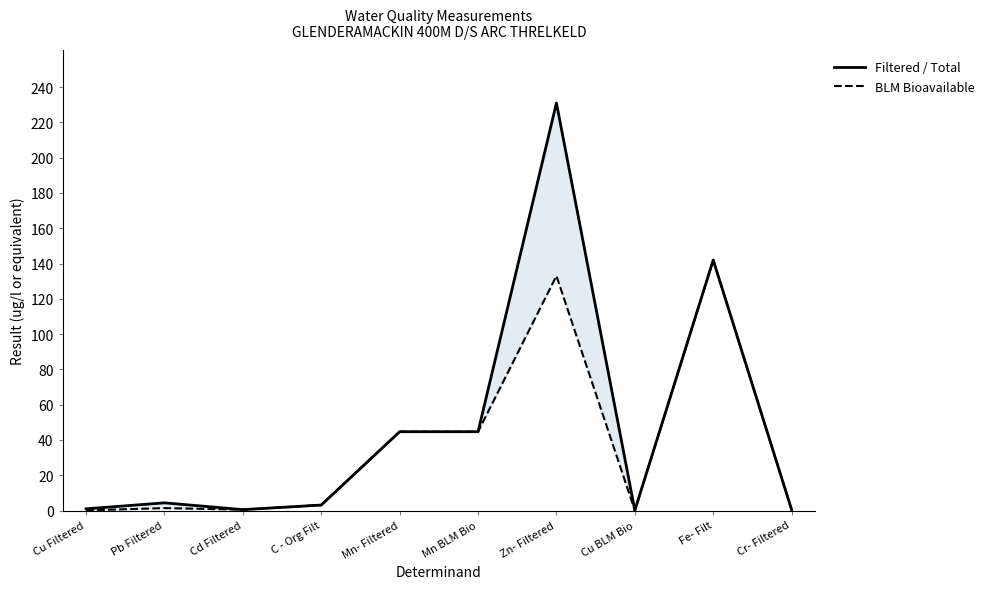

Reading left to right, what are all the values shown in this chart?

Filtered / Total: 1.0	4.4	0.5	3.1	44.7	44.7	231.0	0.1	142.0	0.5
BLM Bioavailable: 0.1	1.4	0.5	3.1	44.7	44.7	133.0	0.1	142.0	0.5